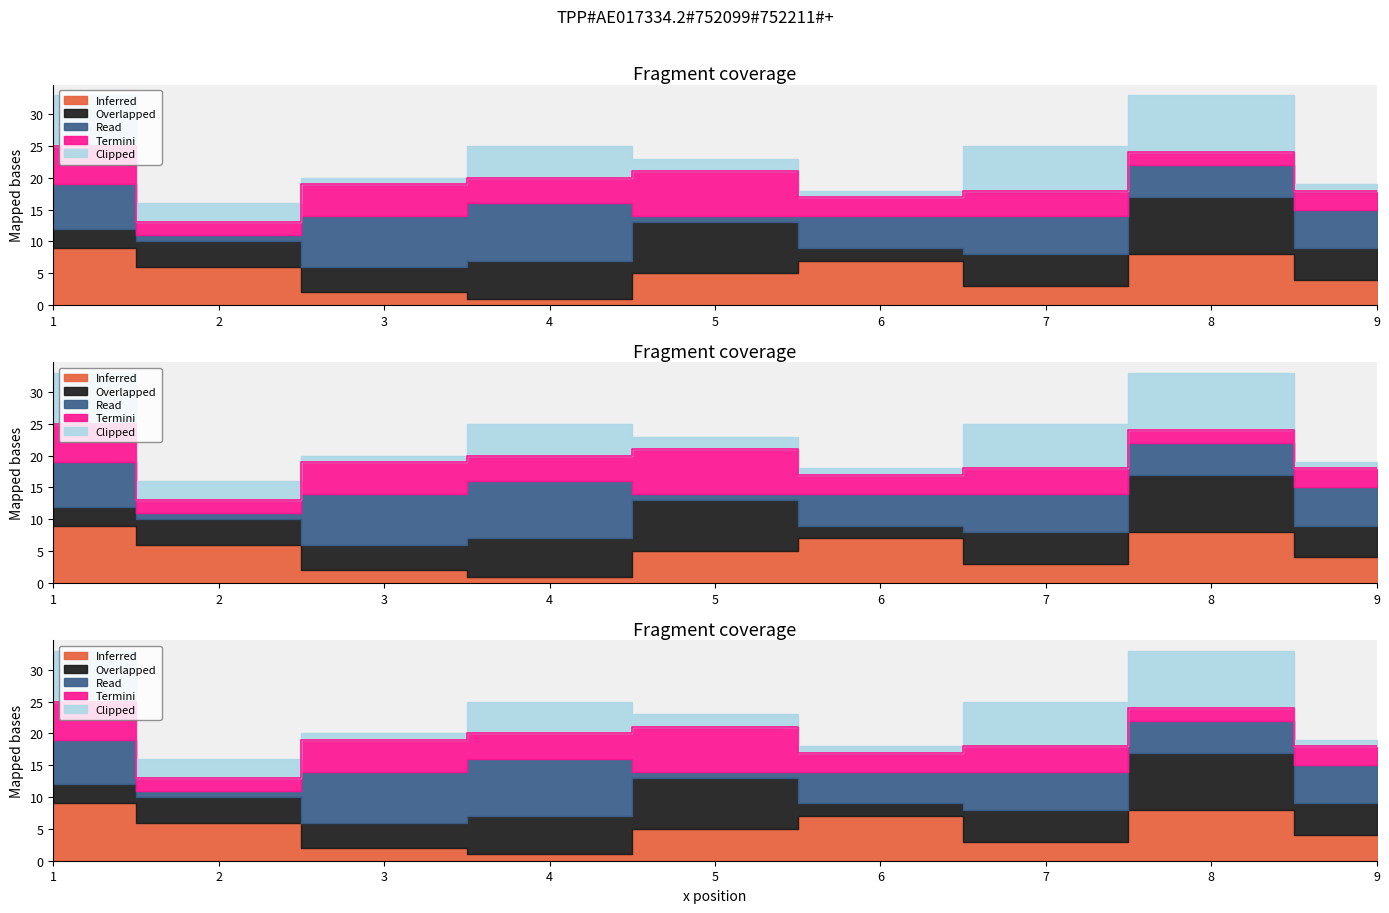

What is the total value across all series at 5?

23